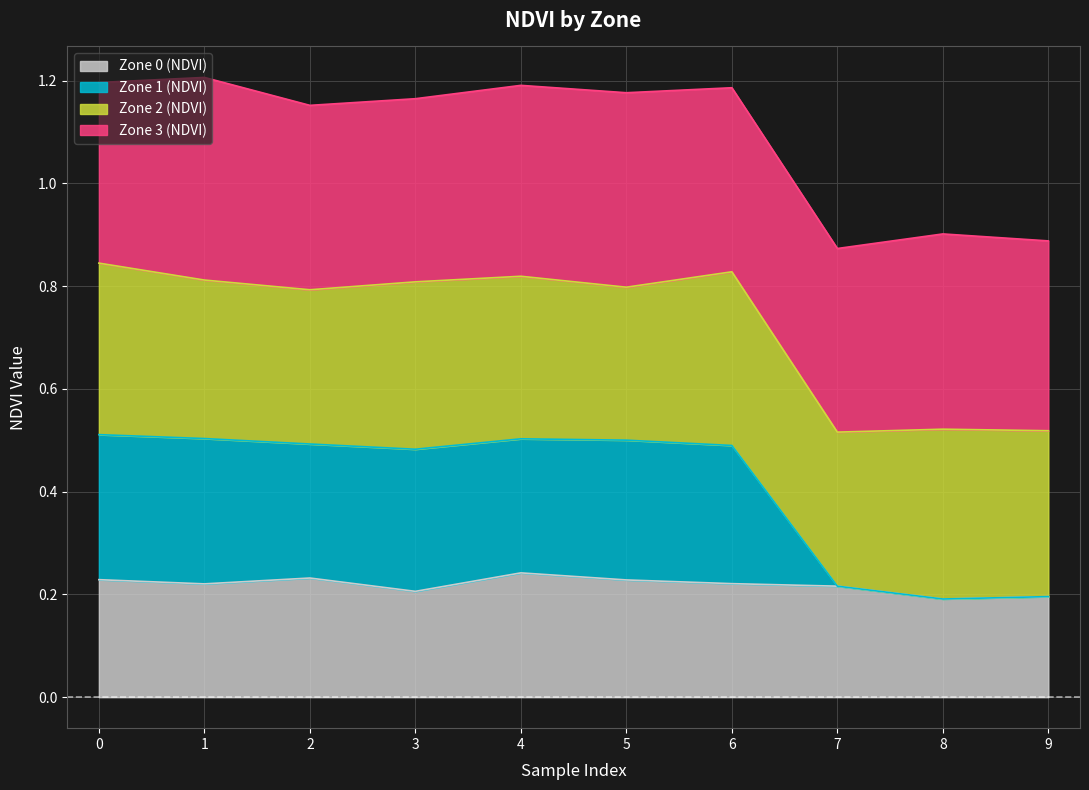

How many Zone 0 (NDVI) values are between 0 and 1?

10